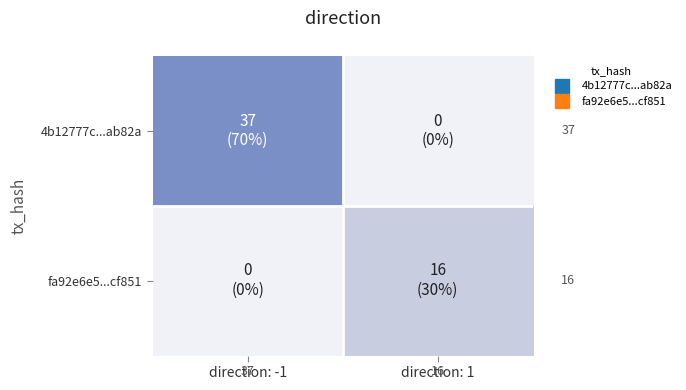

Which series changed the most between direction: -1 and direction: 1?

4b12777c...ab82a